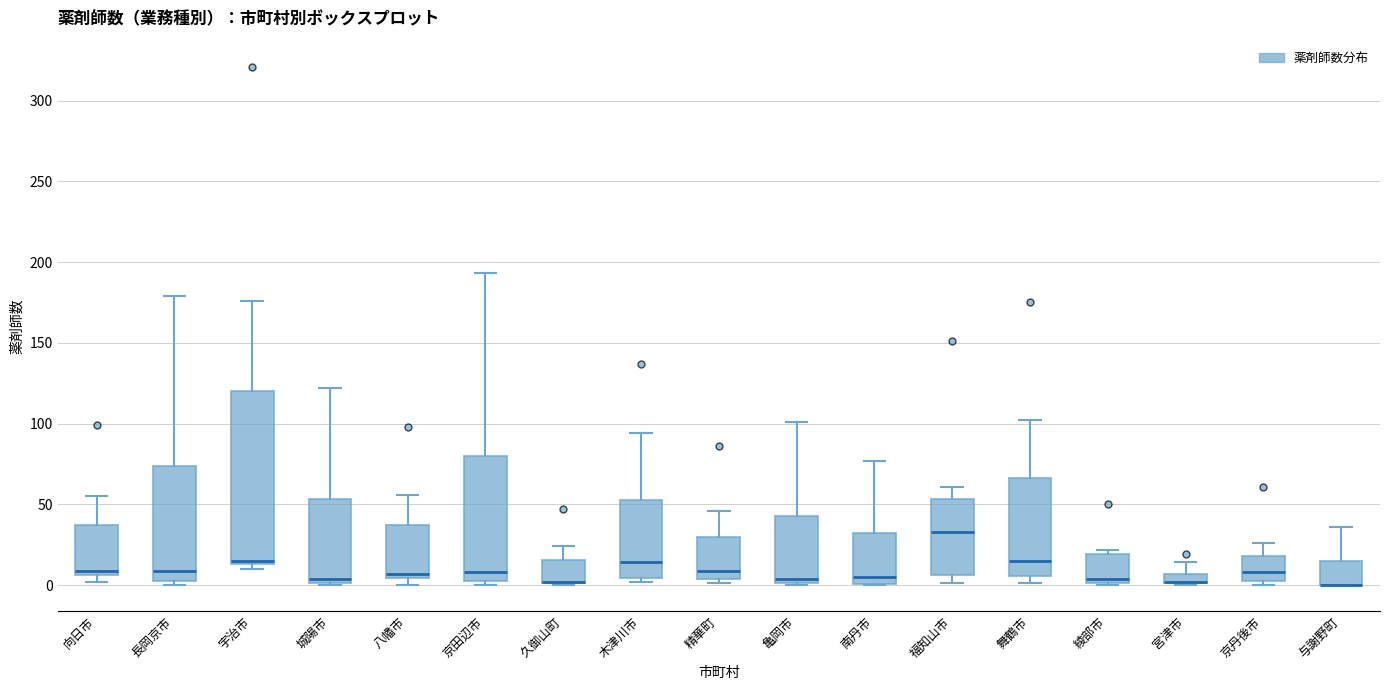

Which box is the tallest, from its lower edge to its upper edge?

宇治市